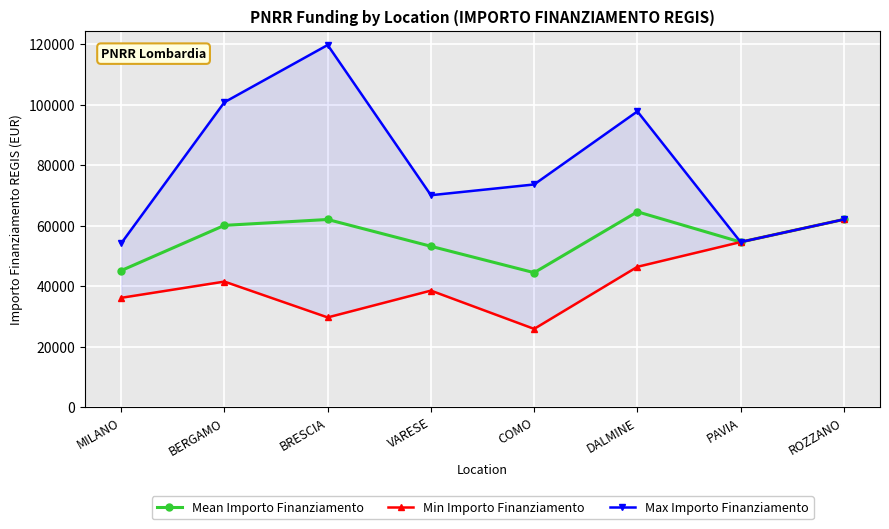

At which category does Min Importo Finanziamento reach its first local valley?

BRESCIA